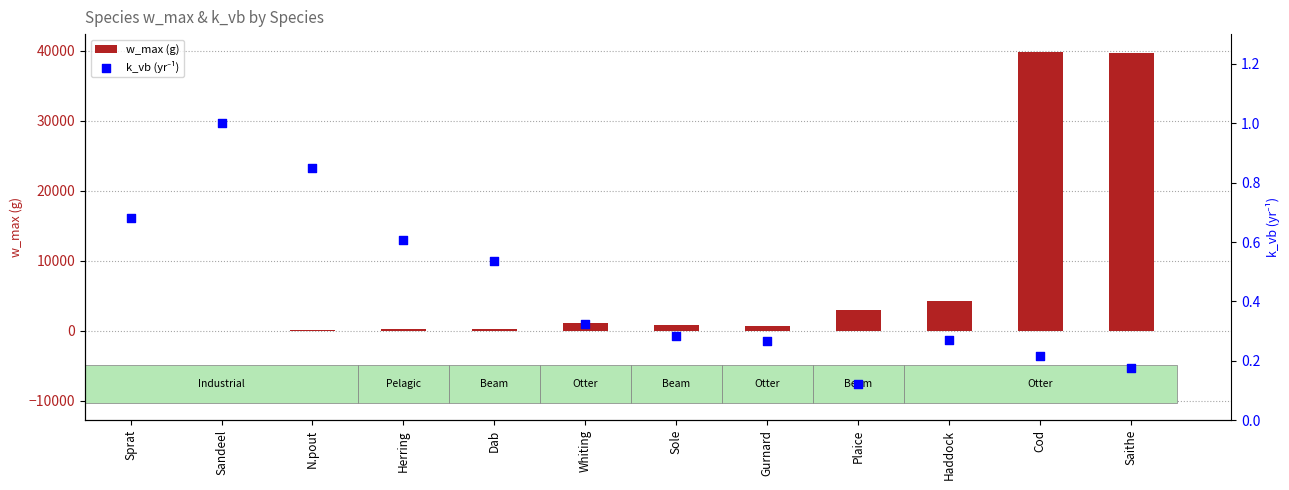

Which series has the largest total across all categories?

w_max (g)